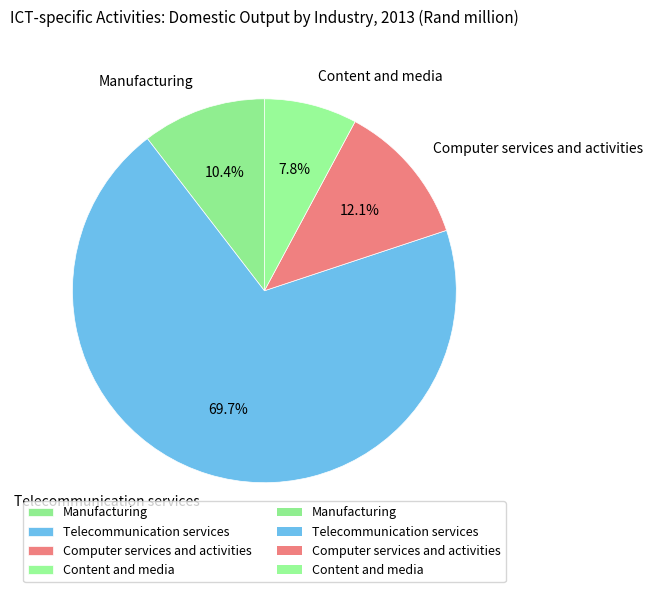

Approximately how many times larger is the value at Computer services and activities compared to Manufacturing?

1.2